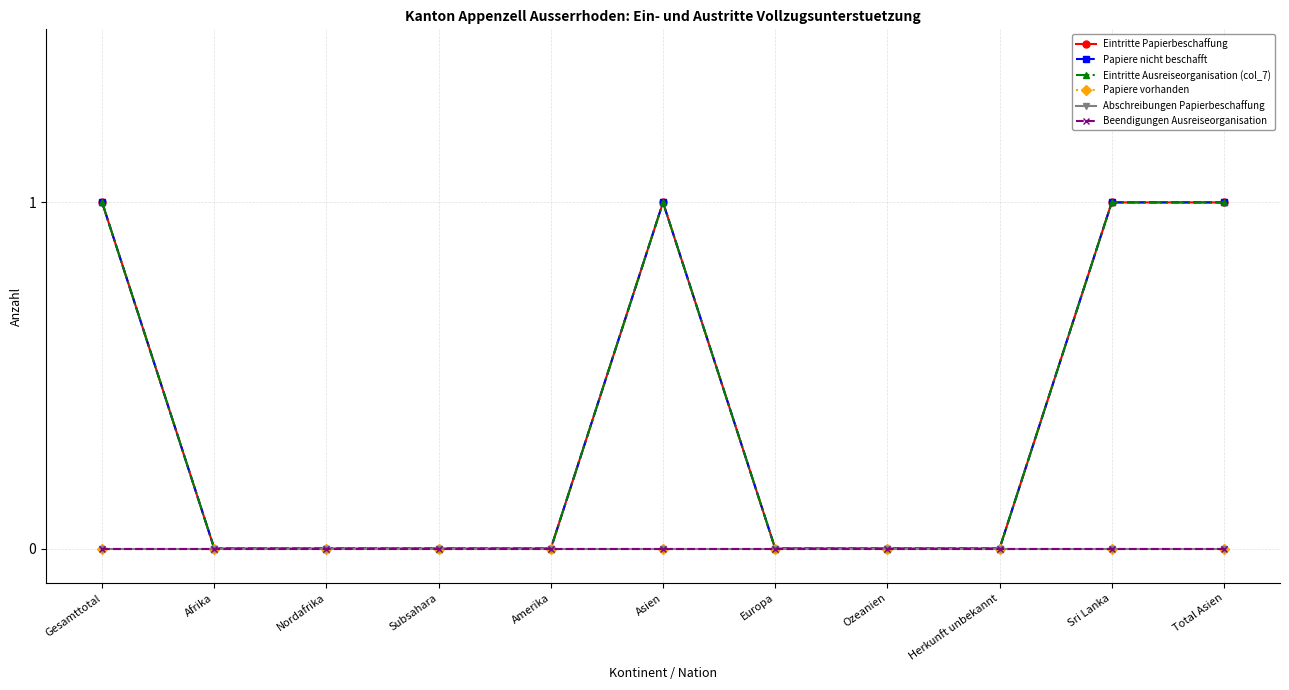

How many lines are shown in the chart?

6